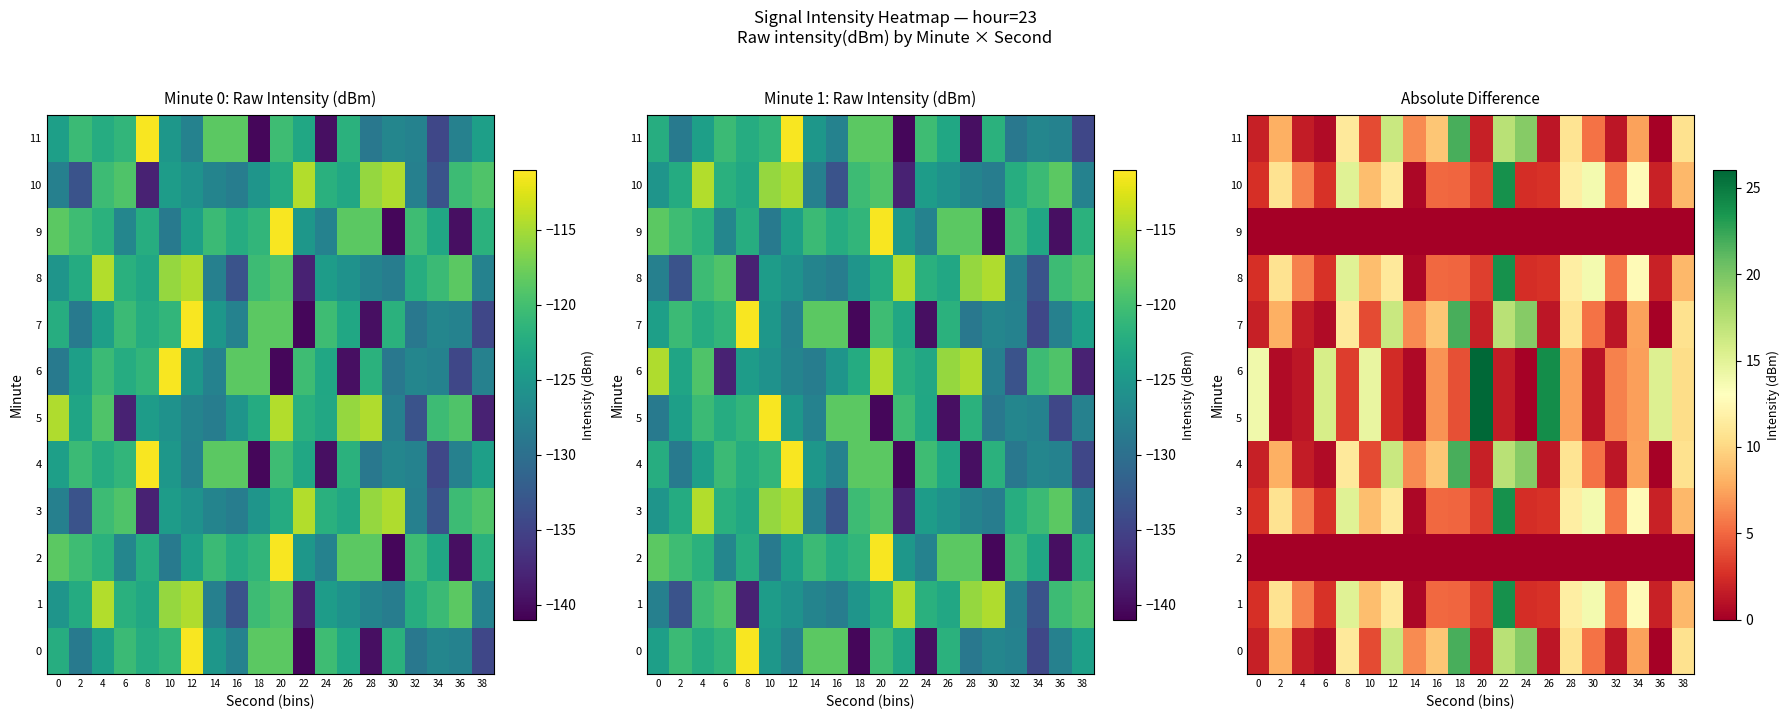

How many series are shown in this chart?

12